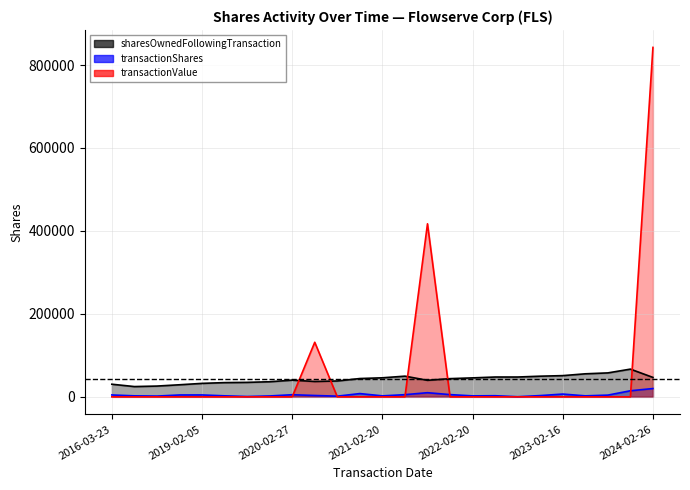

Is it true that transactionShares equals 23959 at 2024-02-15?

False